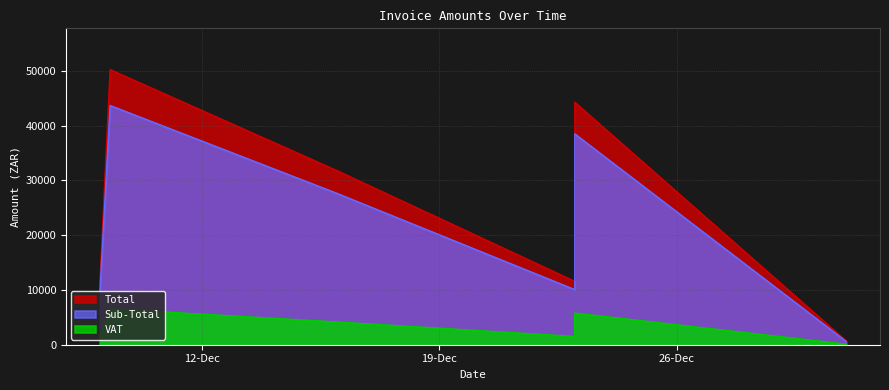

What is the sum of the Sub-Total values at 2023-12-16 (101364) and 2023-12-23 (101364)?

66078.4